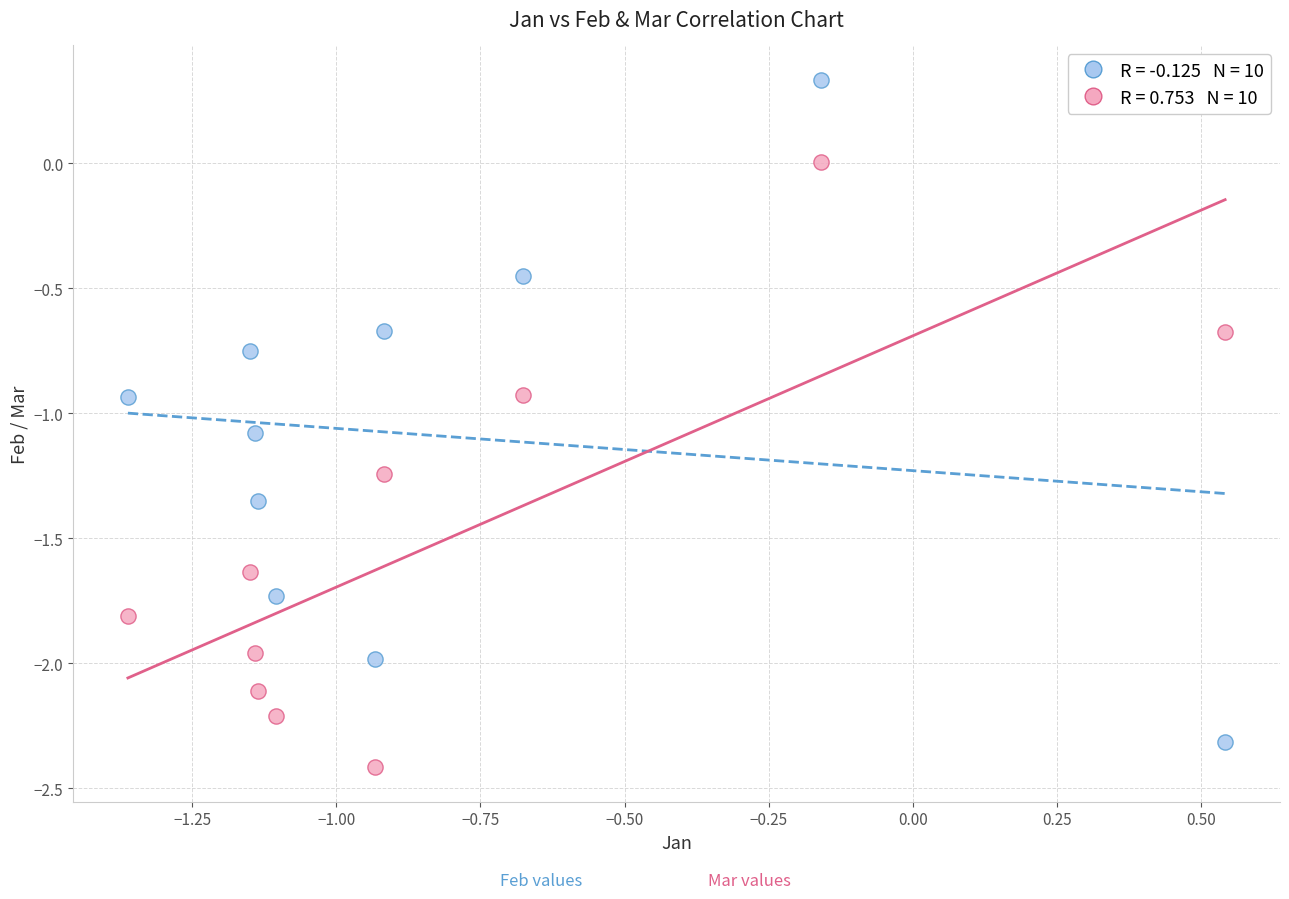

Across all data points, what is the range of Y values (max minus min)?

2.8